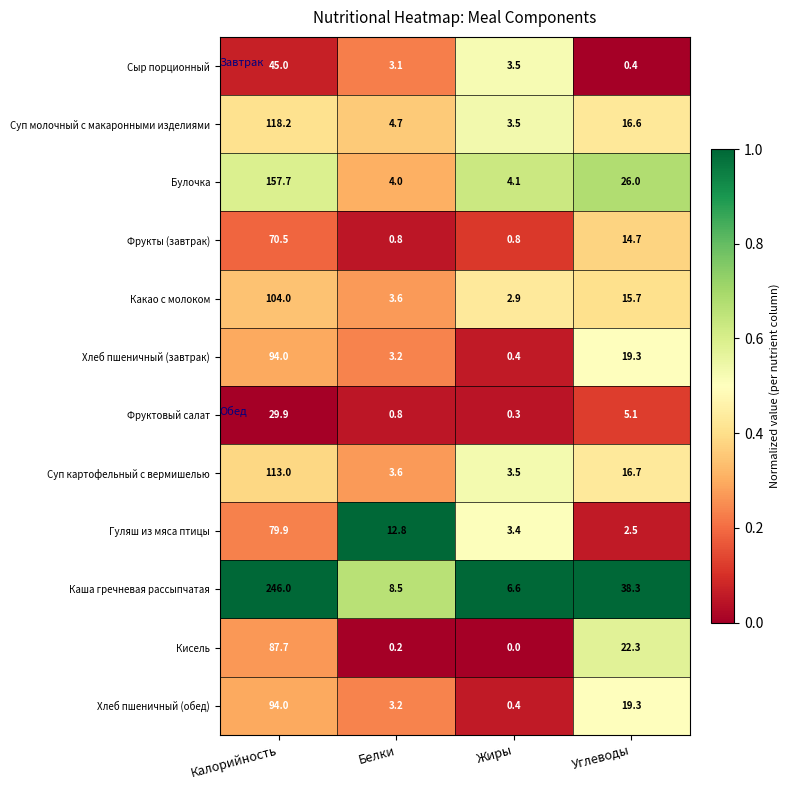

The value of Фрукты (завтрак) at Жиры is 0.8. True or false?

True